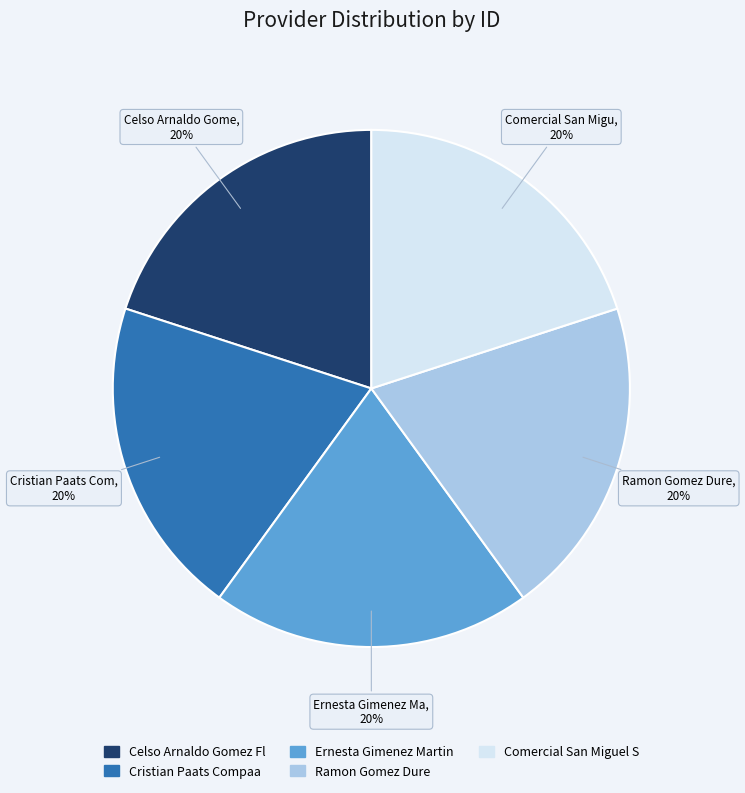

Is there a majority slice in this chart?

No